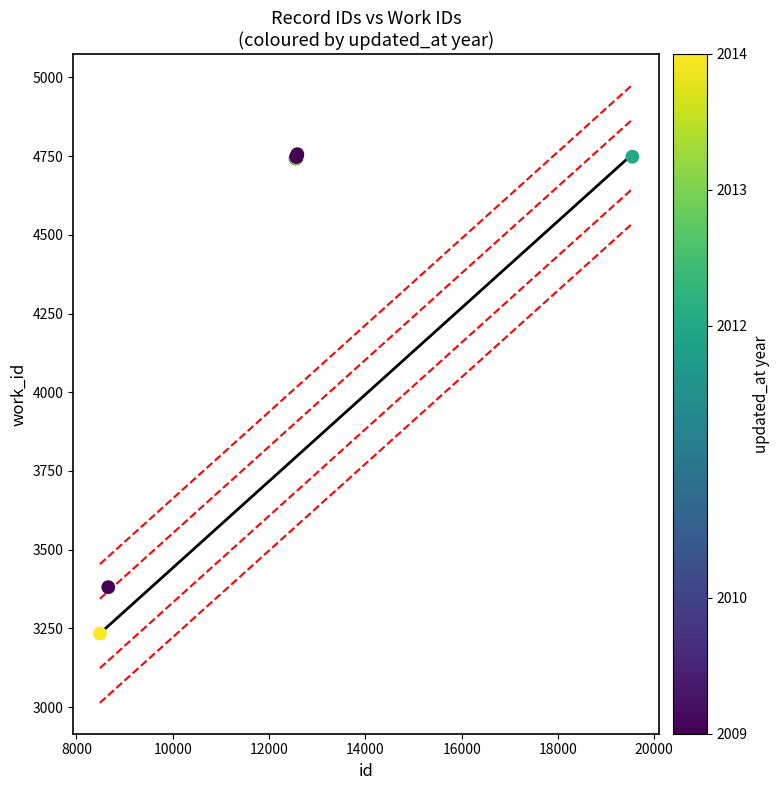

What Y value in the scatter plot is closest to 3995?

3381